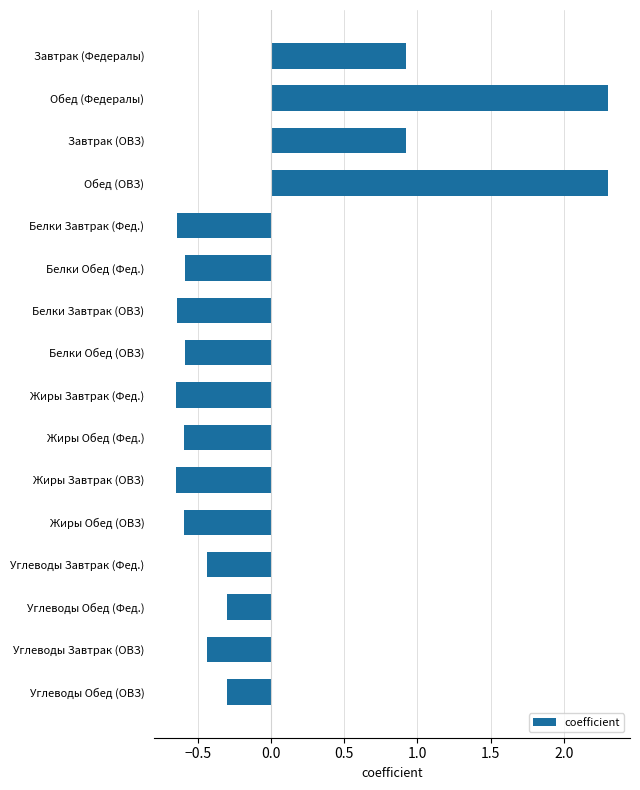

How many values are below zero?

12